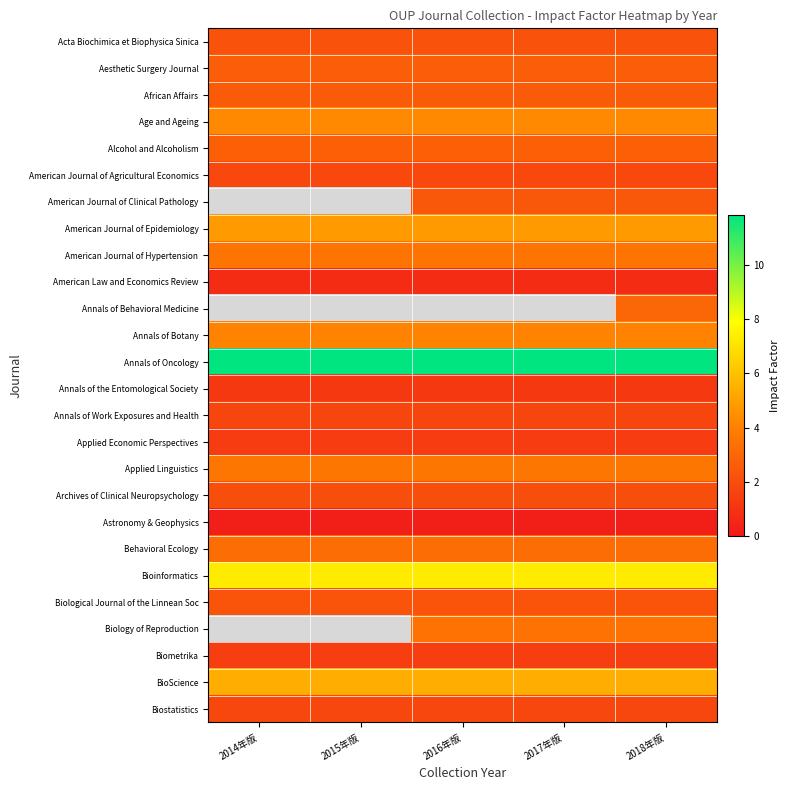

Rank the series at 2017年版 from lowest to highest value.

Astronomy & Geophysics, American Law and Economics Review, Annals of the Entomological Society, Applied Economic Perspectives, Biometrika, Annals of Work Exposures and Health, Biostatistics, American Journal of Agricultural Economics, Archives of Clinical Neuropsychology, Acta Biochimica et Biophysica Sinica, Biological Journal of the Linnean Soc, American Journal of Clinical Pathology, African Affairs, Aesthetic Surgery Journal, Alcohol and Alcoholism, Behavioral Ecology, Biology of Reproduction, American Journal of Hypertension, Applied Linguistics, Annals of Botany, Age and Ageing, American Journal of Epidemiology, Annals of Behavioral Medicine, BioScience, Bioinformatics, Annals of Oncology